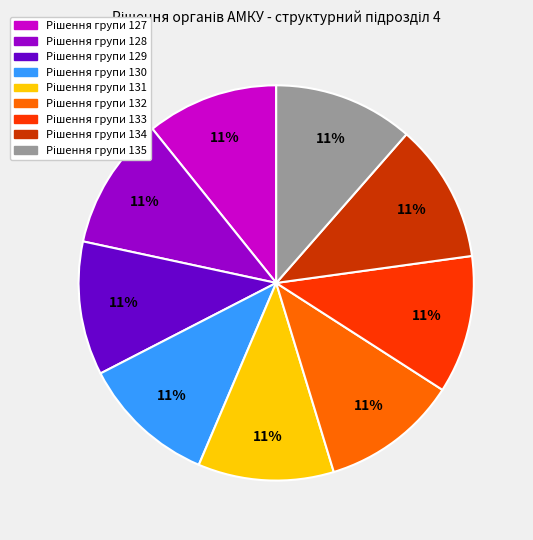

To the nearest percent, what is the average slice percentage?

11%